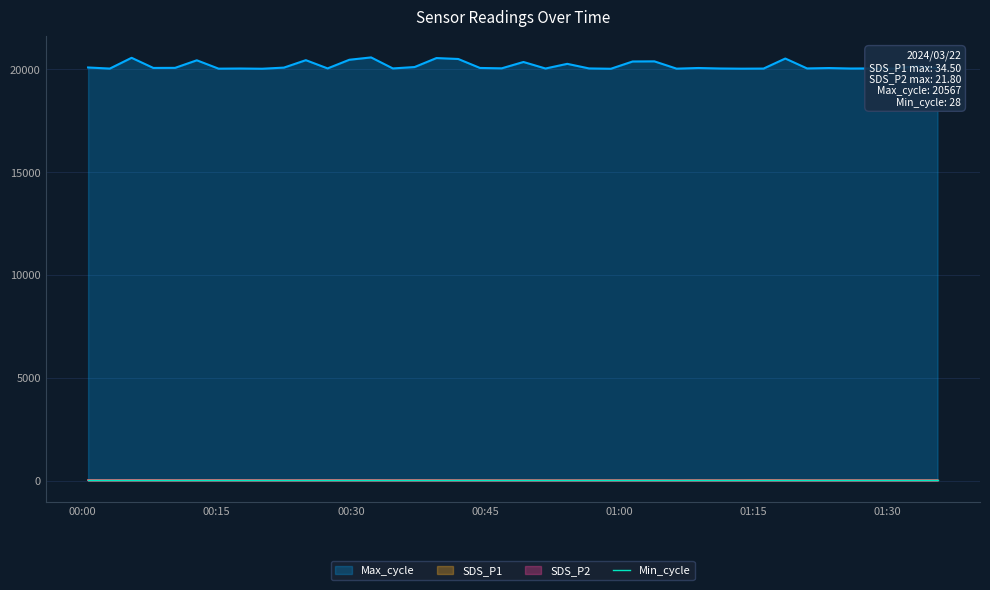

Which has a higher value, 2024/03/22 00:24:58 or 2024/03/22 00:07:54?

2024/03/22 00:07:54